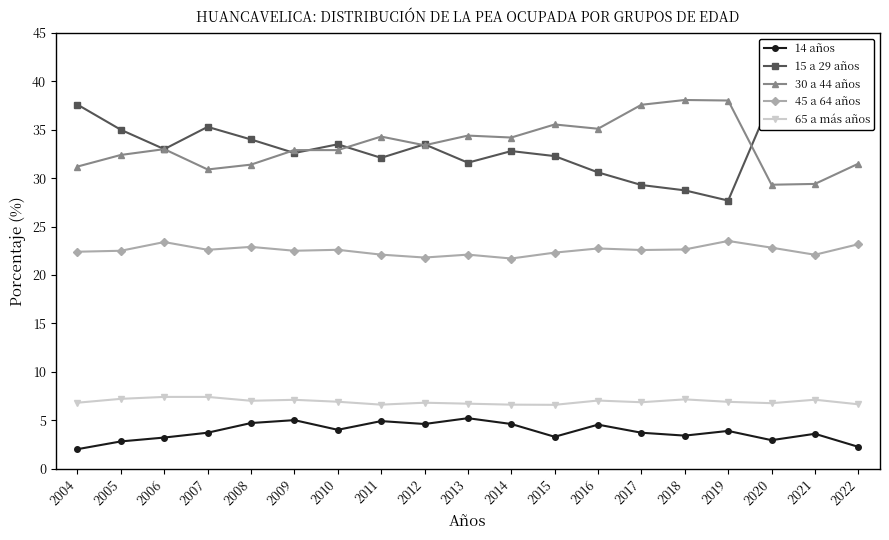

Between 2021 and 2022, which series saw the biggest shift?

30 a 44 años